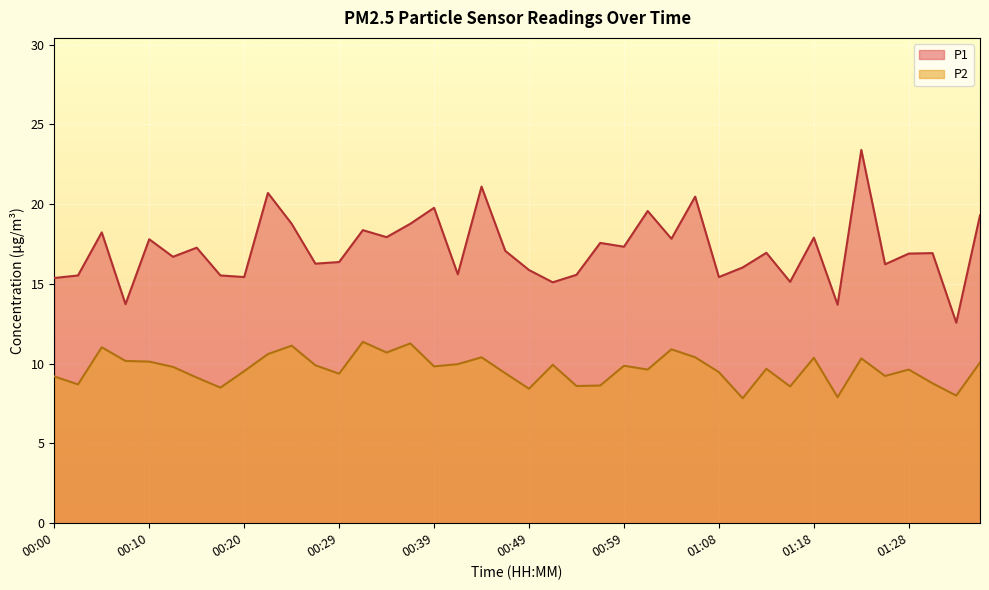

Reading right to left, extract all data points from this chart.

P1: 01:35=19.3	01:33=12.6	01:30=16.9	01:28=16.9	01:25=16.2	01:23=23.4	01:20=13.7	01:18=17.9	01:16=15.1	01:13=16.9	01:11=16.0	01:08=15.4	01:06=20.5	01:03=17.8	01:01=19.6	00:59=17.3	00:56=17.6	00:54=15.6	00:51=15.1	00:49=15.9	00:46=17.1	00:44=21.1	00:42=15.6	00:39=19.8	00:37=18.8	00:34=17.9	00:32=18.4	00:29=16.4	00:27=16.3	00:25=18.8	00:22=20.7	00:20=15.4	00:17=15.5	00:15=17.3	00:12=16.7	00:10=17.8	00:07=13.7	00:05=18.2	00:03=15.5	00:00=15.4
P2: 01:35=10.1	01:33=8.0	01:30=8.8	01:28=9.6	01:25=9.2	01:23=10.3	01:20=7.9	01:18=10.4	01:16=8.6	01:13=9.7	01:11=7.8	01:08=9.5	01:06=10.4	01:03=10.9	01:01=9.6	00:59=9.9	00:56=8.6	00:54=8.6	00:51=9.9	00:49=8.4	00:46=9.4	00:44=10.4	00:42=10.0	00:39=9.8	00:37=11.3	00:34=10.7	00:32=11.4	00:29=9.4	00:27=9.9	00:25=11.1	00:22=10.6	00:20=9.5	00:17=8.5	00:15=9.1	00:12=9.8	00:10=10.1	00:07=10.2	00:05=11.0	00:03=8.7	00:00=9.2